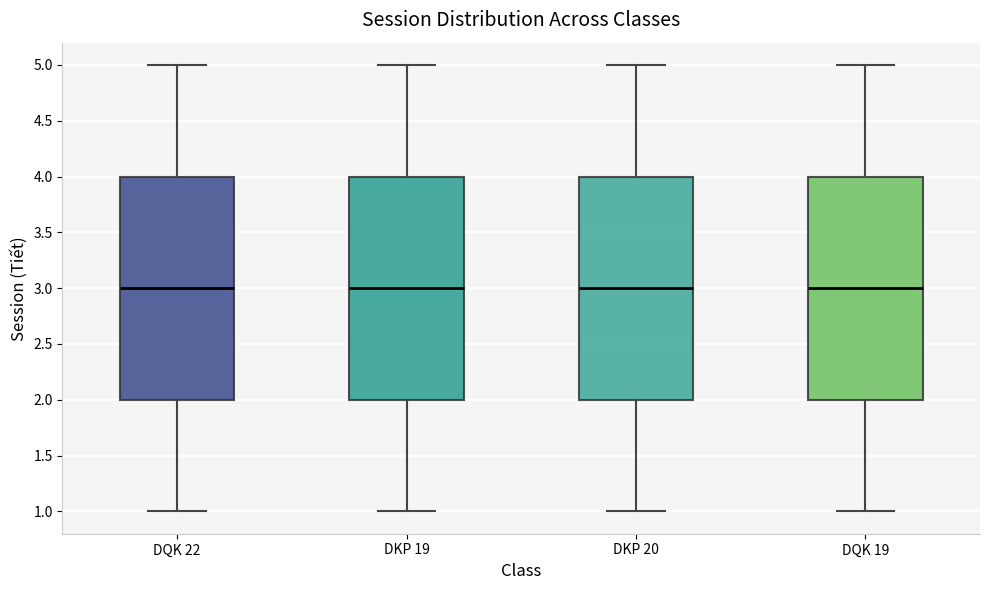

Reading left to right, read every box against the y-axis: the position of its median line, the range the box covers, and the ends of its whiskers. The values are not printed on the chart, so give them approximately, as read against the axis.

DQK 22: median 3, box 2 to 4, whiskers 1 to 5
DKP 19: median 3, box 2 to 4, whiskers 1 to 5
DKP 20: median 3, box 2 to 4, whiskers 1 to 5
DQK 19: median 3, box 2 to 4, whiskers 1 to 5